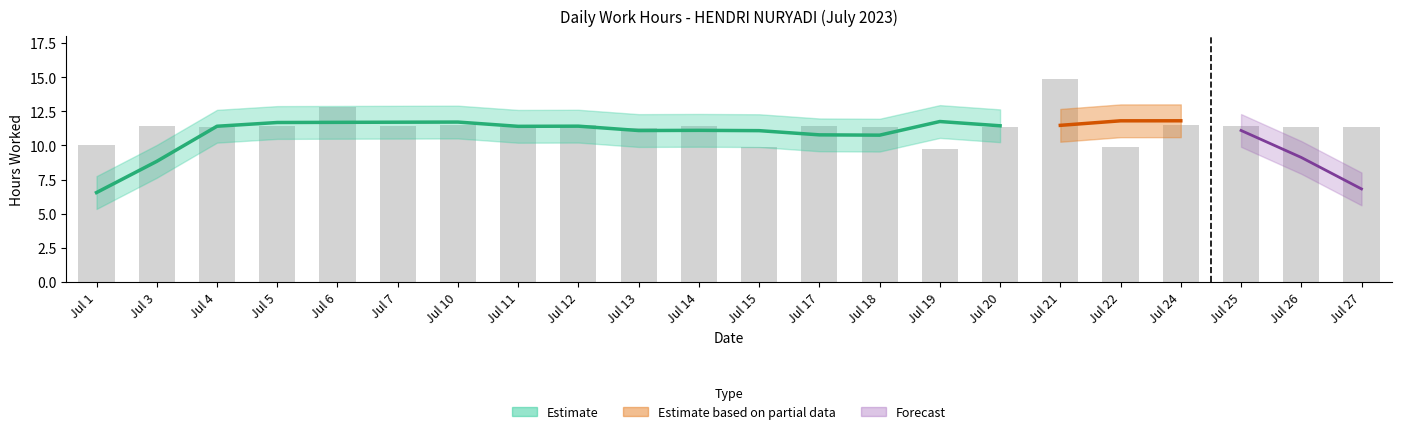

How many bars are there in total?

22